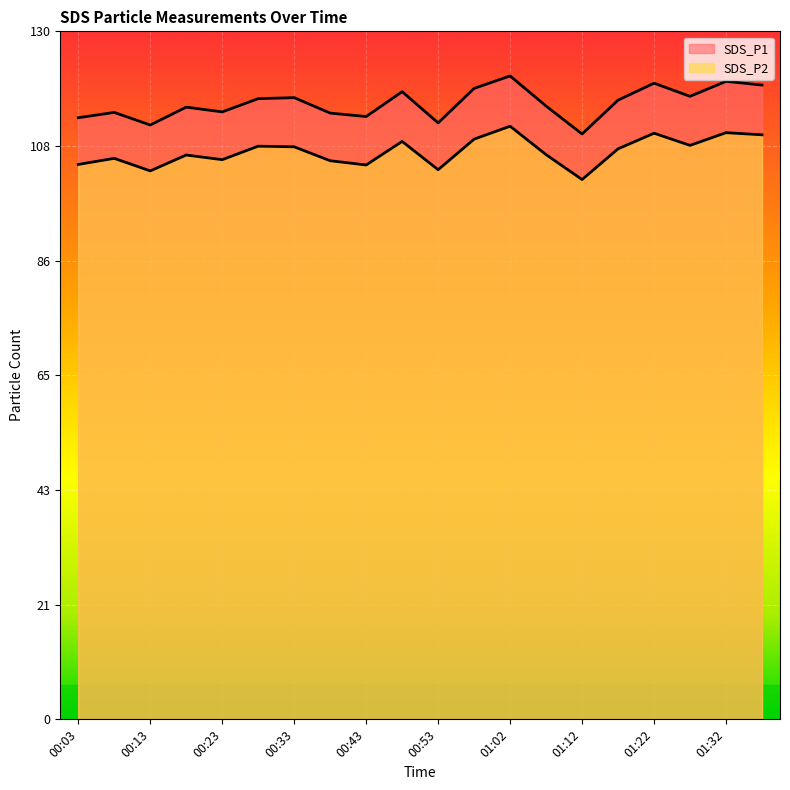

Reading left to right, transcribe all the data shown in this chart.

SDS_P1: 00:03=113.7	00:08=114.7	00:13=112.3	00:18=115.7	00:23=114.8	00:28=117.3	00:33=117.5	00:38=114.5	00:43=113.9	00:48=118.6	00:53=112.7	00:57=119.2	01:02=121.6	01:07=115.9	01:12=110.6	01:17=117.0	01:22=120.2	01:27=117.7	01:32=120.5	01:37=119.8
SDS_P2: 00:03=104.8	00:08=106.0	00:13=103.6	00:18=106.6	00:23=105.8	00:28=108.3	00:33=108.2	00:38=105.5	00:43=104.8	00:48=109.2	00:53=103.8	00:57=109.6	01:02=112.1	01:07=106.7	01:12=102.0	01:17=107.8	01:22=110.8	01:27=108.5	01:32=110.8	01:37=110.5